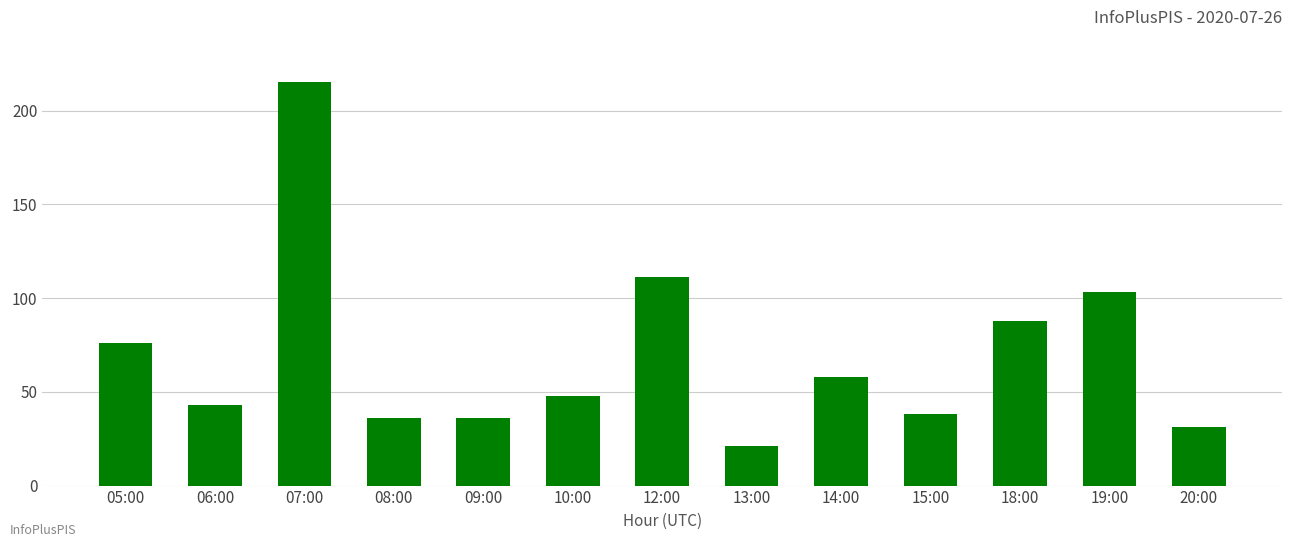

Approximately how many times larger is the value at 18:00 compared to 20:00?

2.8